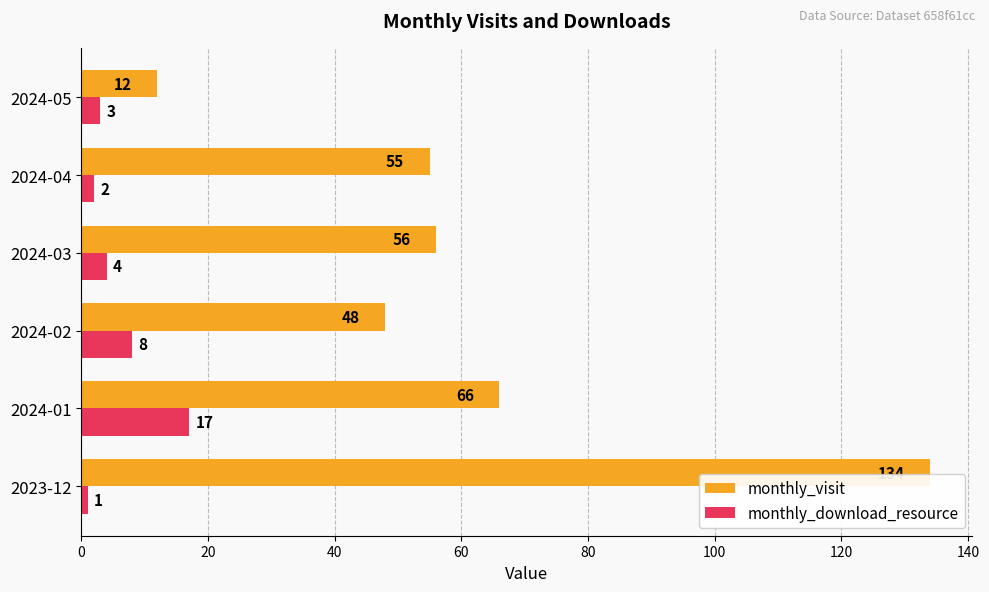

List the series in order of their overall mean, highest first.

monthly_visit, monthly_download_resource